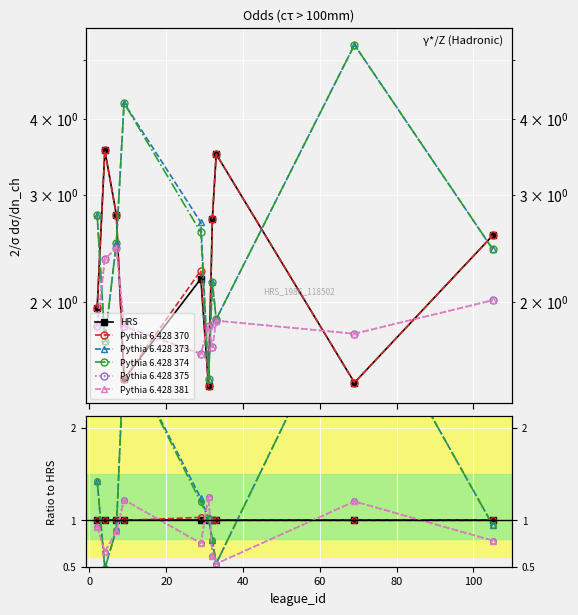

Which series has the largest total across all categories?

Pythia 6.428 373